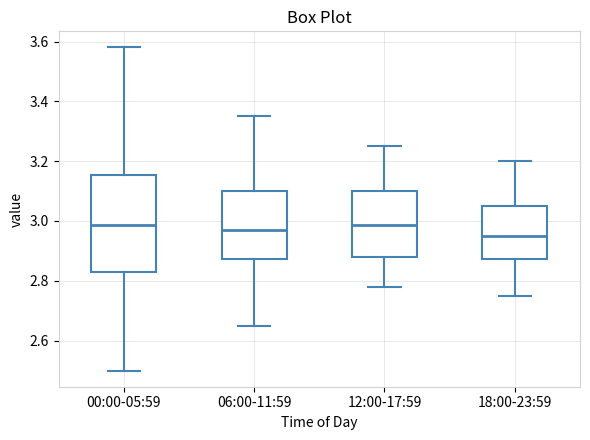

Reading left to right, read every box against the y-axis: the position of its median line, the range the box covers, and the ends of its whiskers. The values are not printed on the chart, so give them approximately, as read against the axis.

00:00-05:59: median 2.98, box 2.84 to 3.16, whiskers 2.50 to 3.58
06:00-11:59: median 2.98, box 2.88 to 3.10, whiskers 2.66 to 3.36
12:00-17:59: median 2.98, box 2.88 to 3.10, whiskers 2.78 to 3.26
18:00-23:59: median 2.96, box 2.88 to 3.06, whiskers 2.76 to 3.20